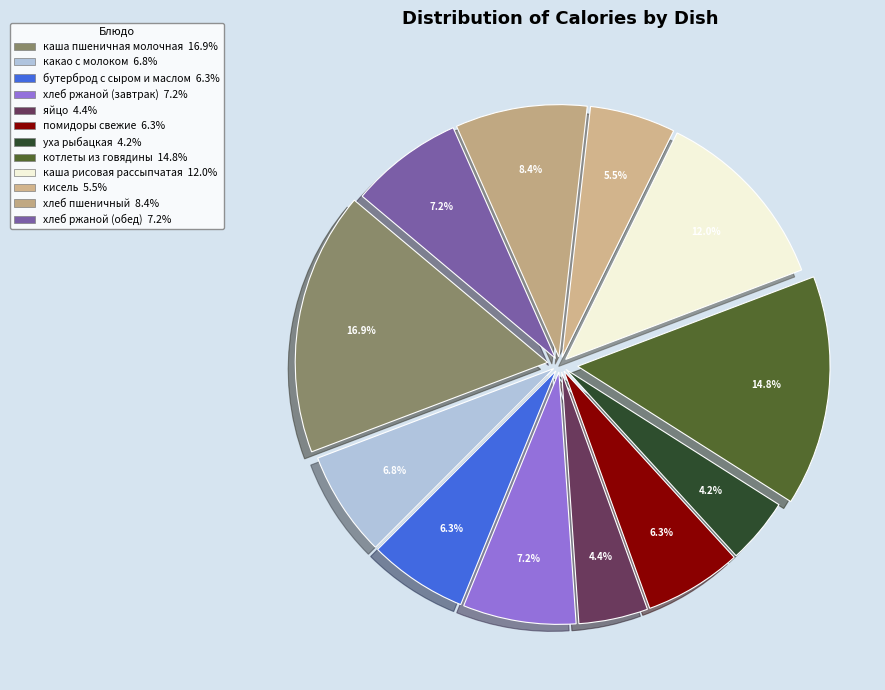

Count the number of slices in the pie.

12